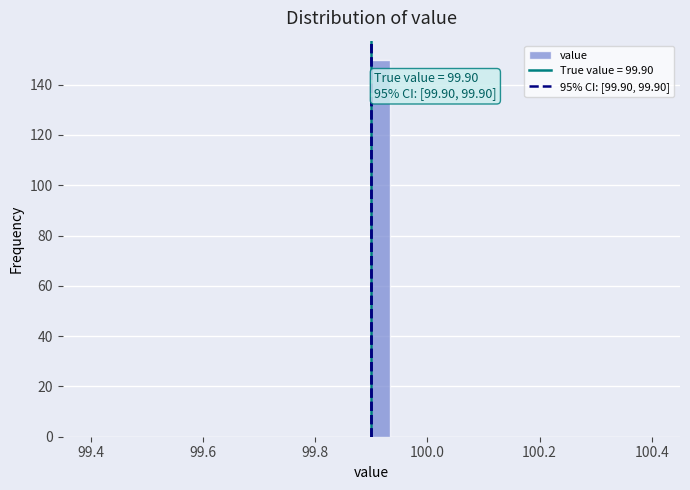

Around what value on the x-axis is the tallest bar? Give the approximate position of its centre, as read against the axis.

99.92